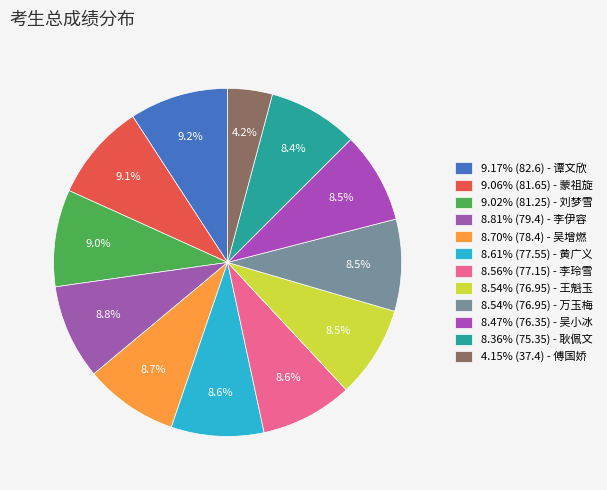

How many segments does this pie chart have?

12